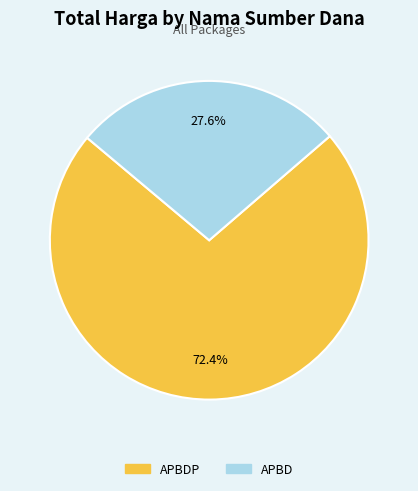

Is there a majority slice in this chart?

Yes